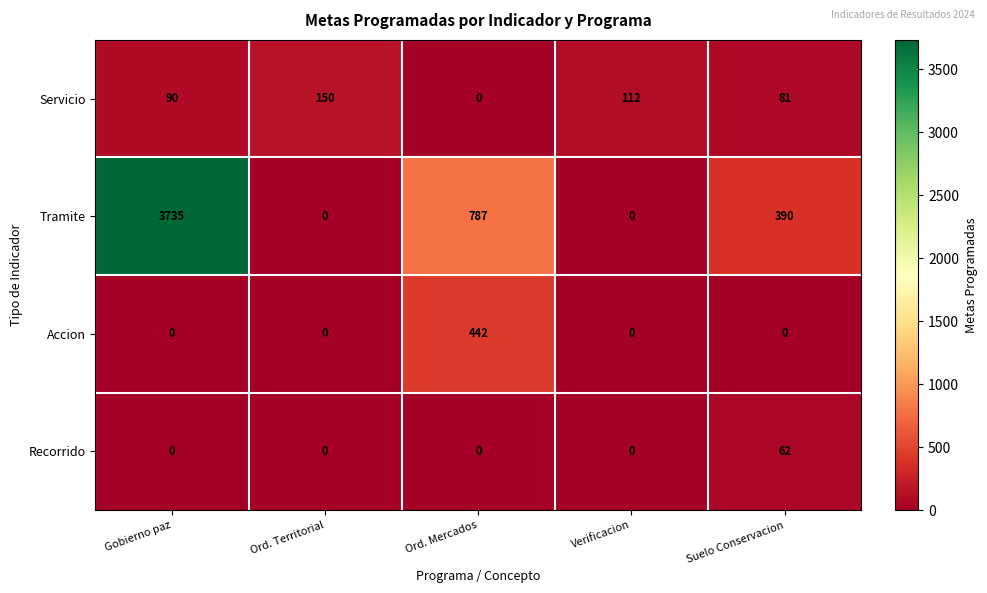

At which category does the chart reach its peak across all series?

Gobierno paz